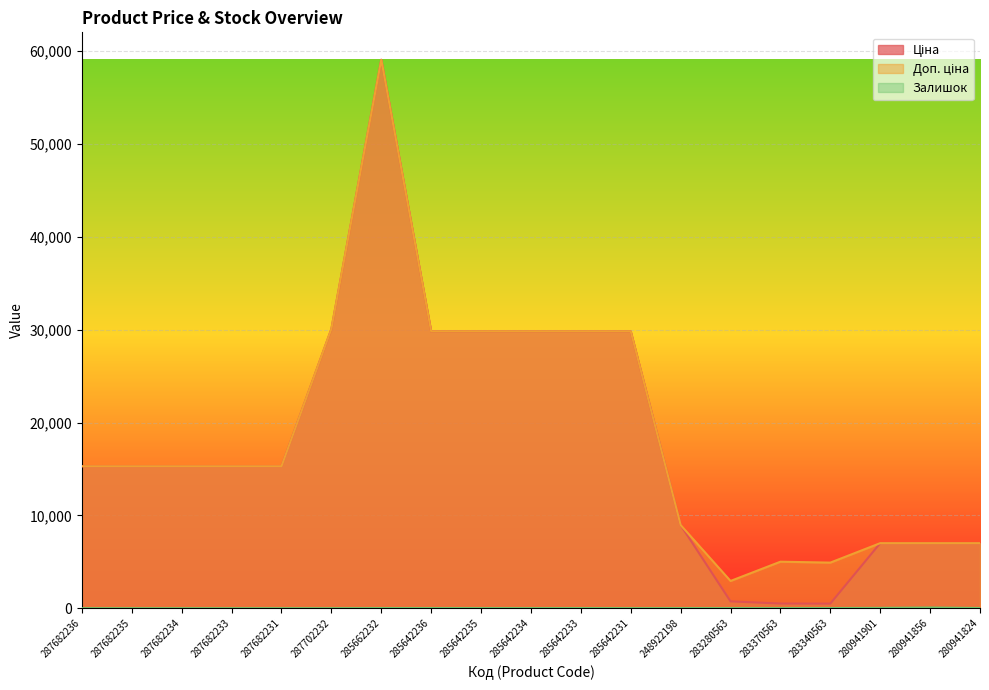

Rank the series at 283280563 from lowest to highest value.

Залишок, Ціна, Доп. ціна